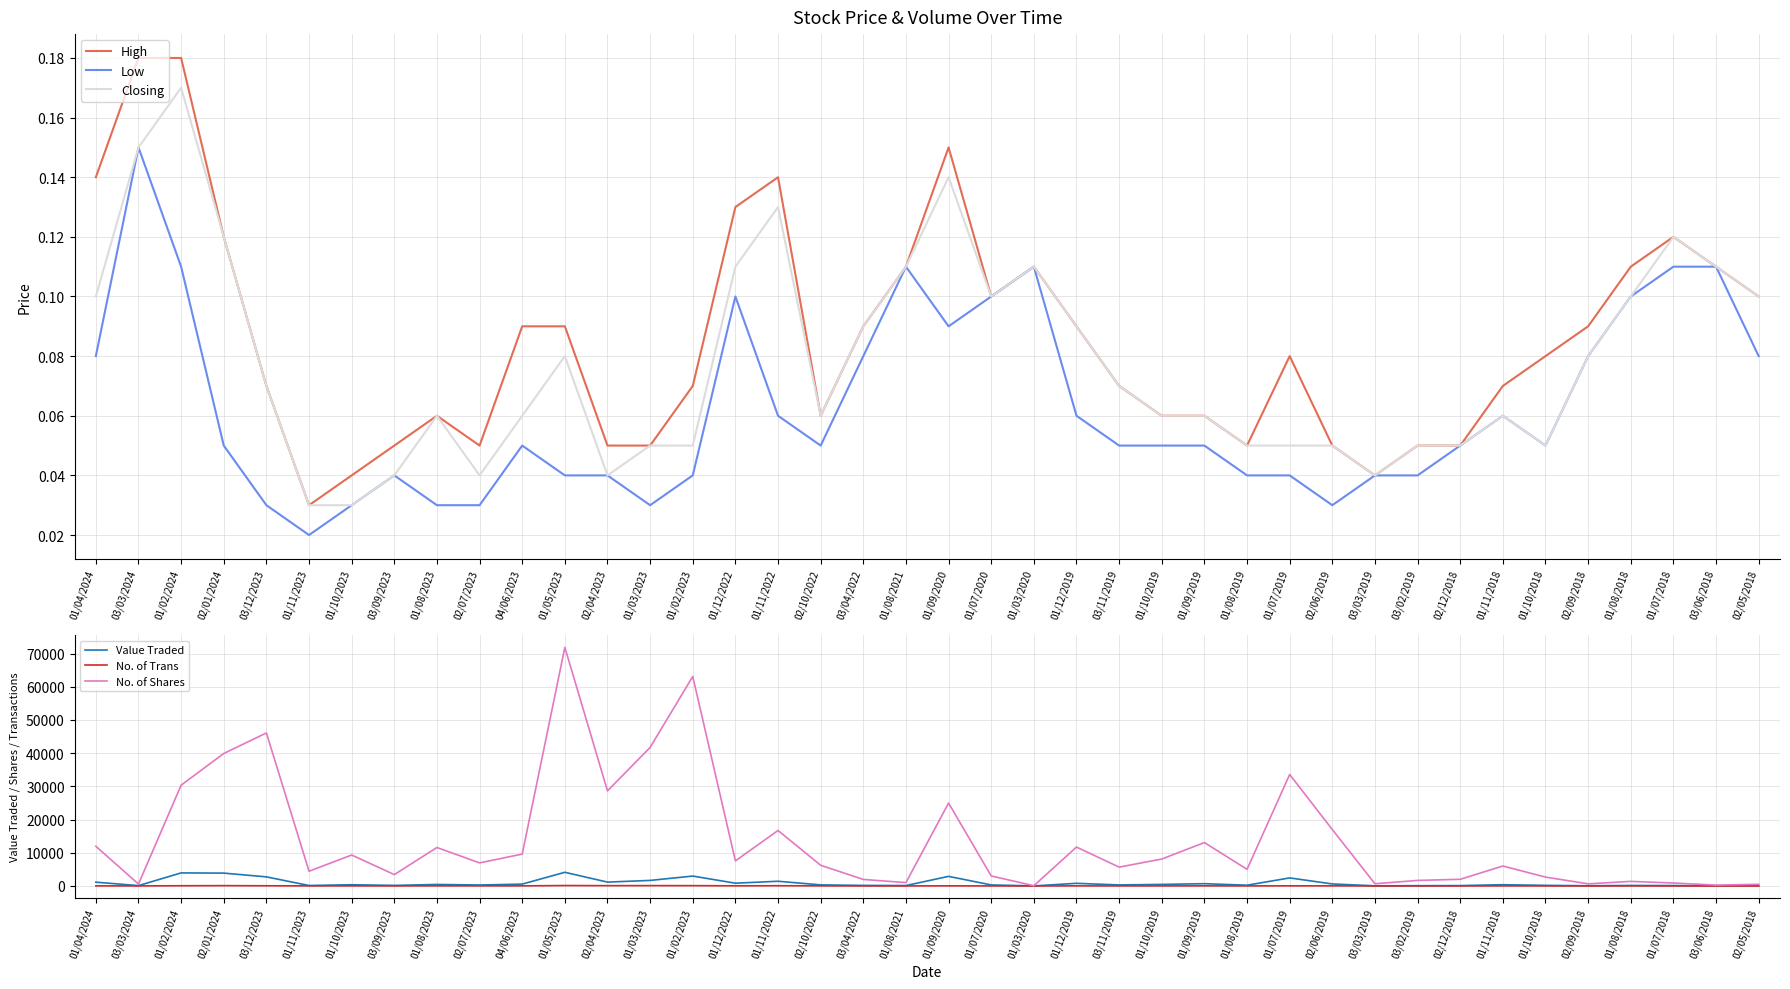

True or false: Low has a value of 0.0 at 03/02/2019.

True